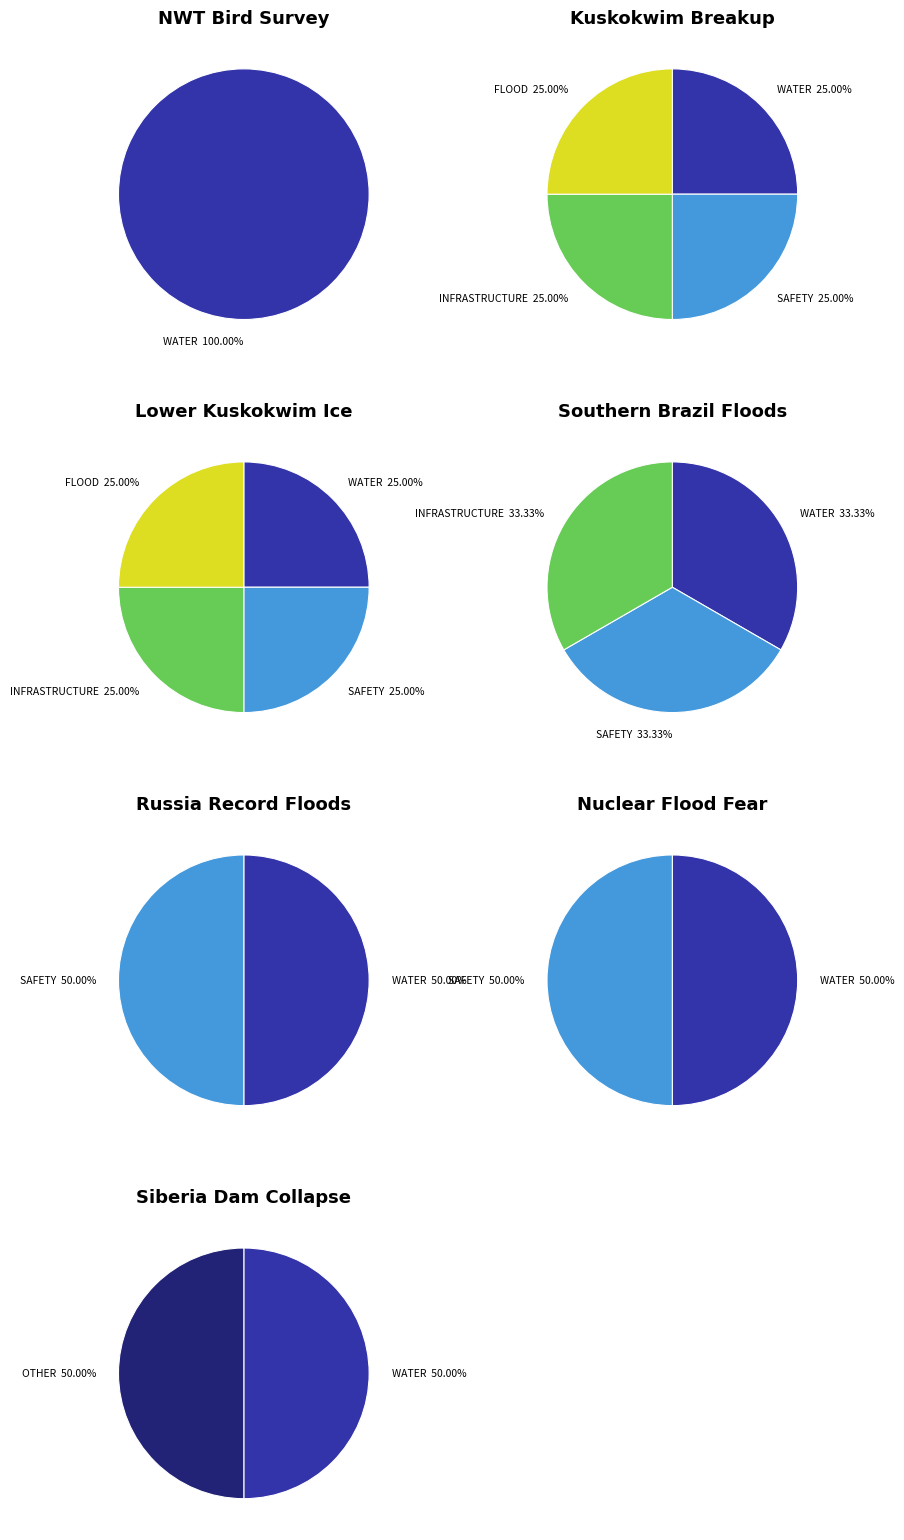

Does 534C9E3D represent more than half of the total?

No